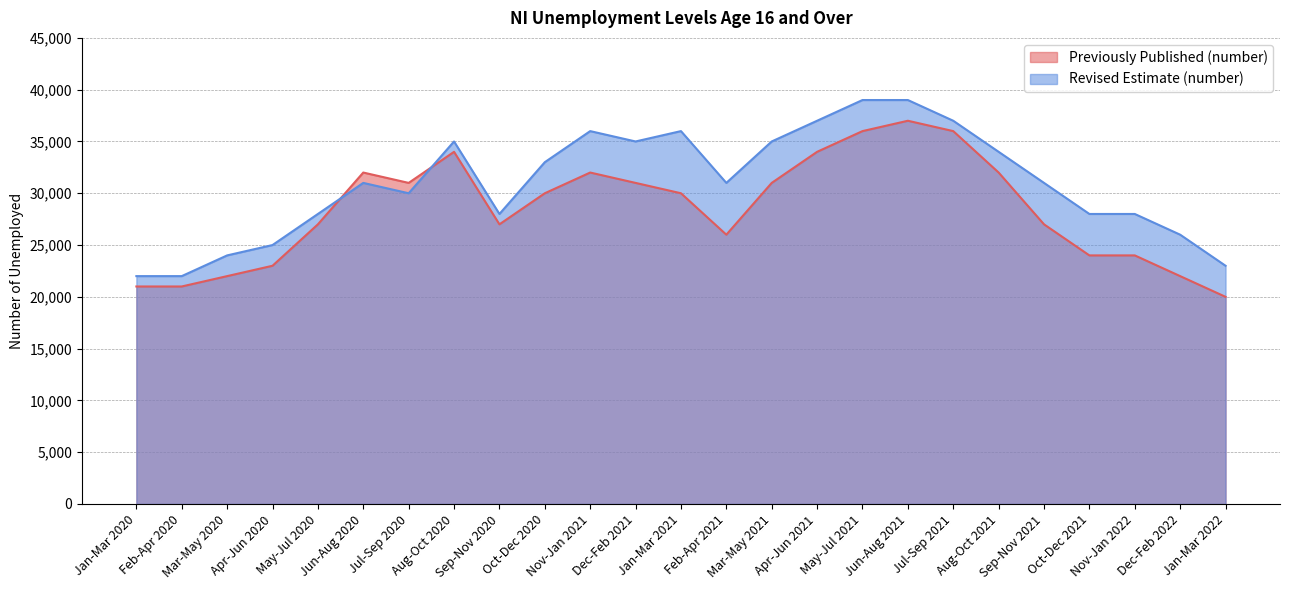

Which label corresponds to the largest value in the chart?

May-Jul 2021